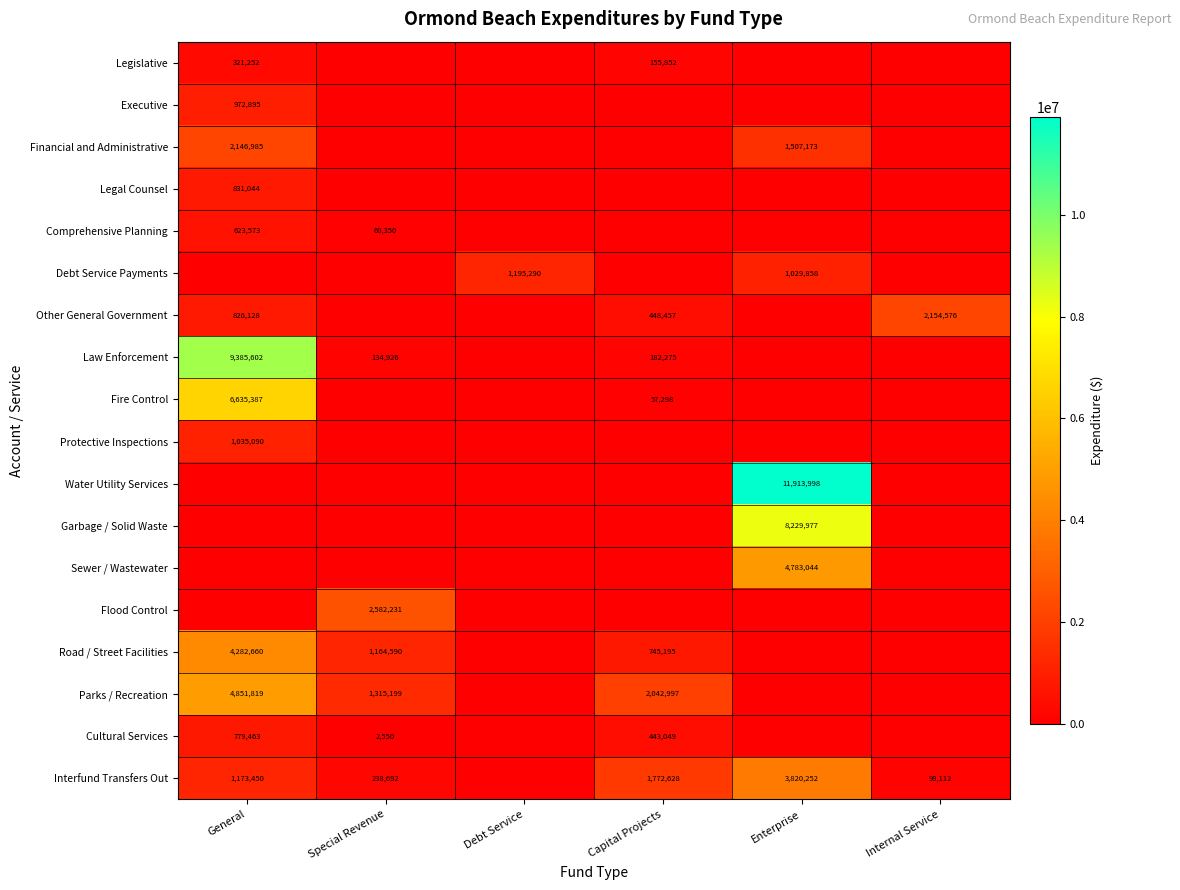

The value of Financial and Administrative at Enterprise is 1507173. True or false?

True